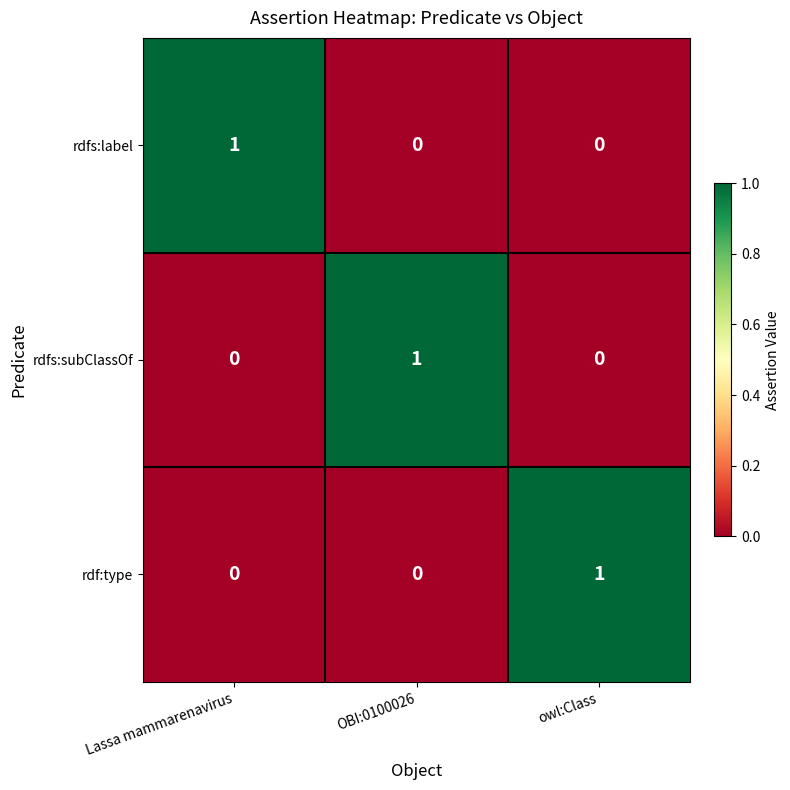

At which label does rdfs:label reach its peak?

Lassa mammarenavirus